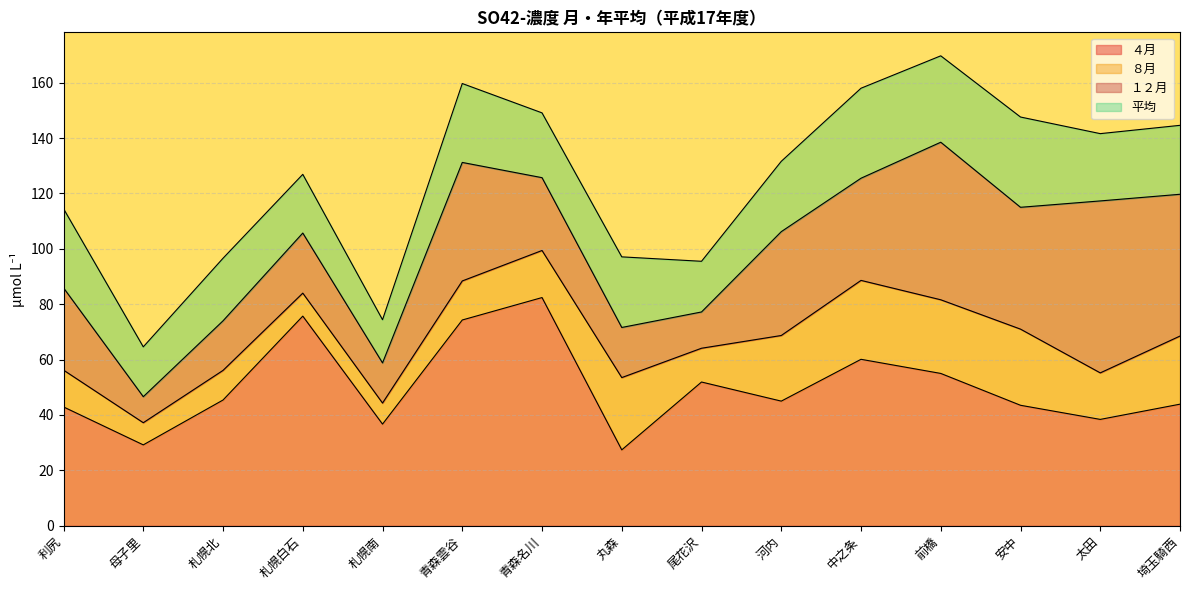

At which category is the sum across all series the highest?

前橋